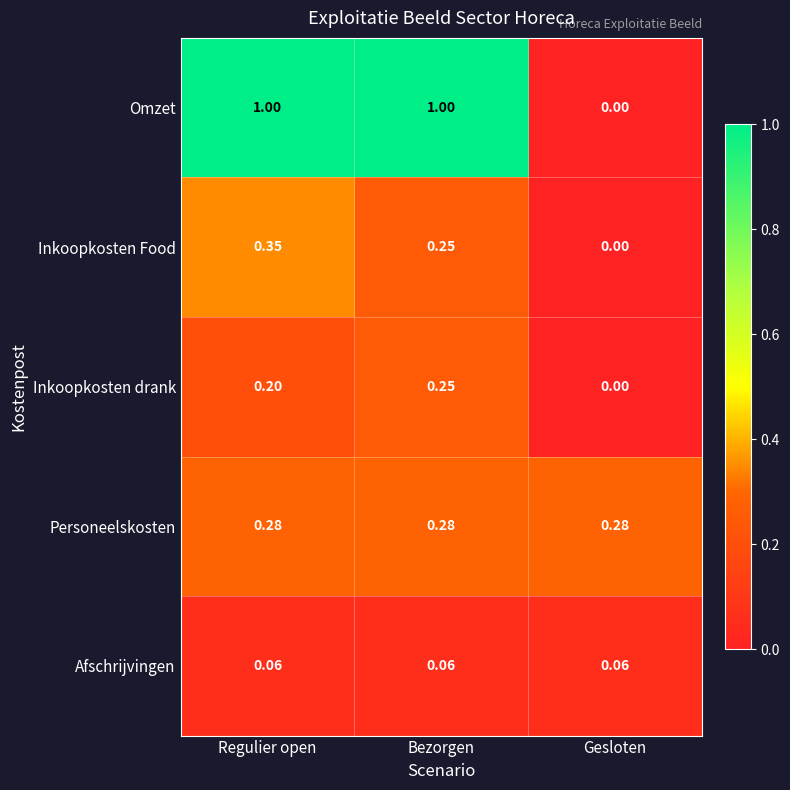

Rank the series by their maximum value, from lowest to highest.

Afschrijvingen, Inkoopkosten drank, Personeelskosten, Inkoopkosten Food, Omzet